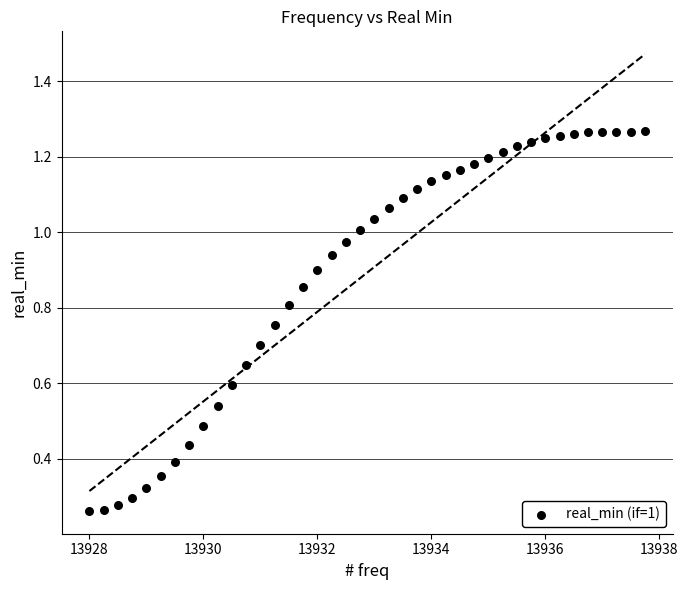

How many data points are displayed?

40